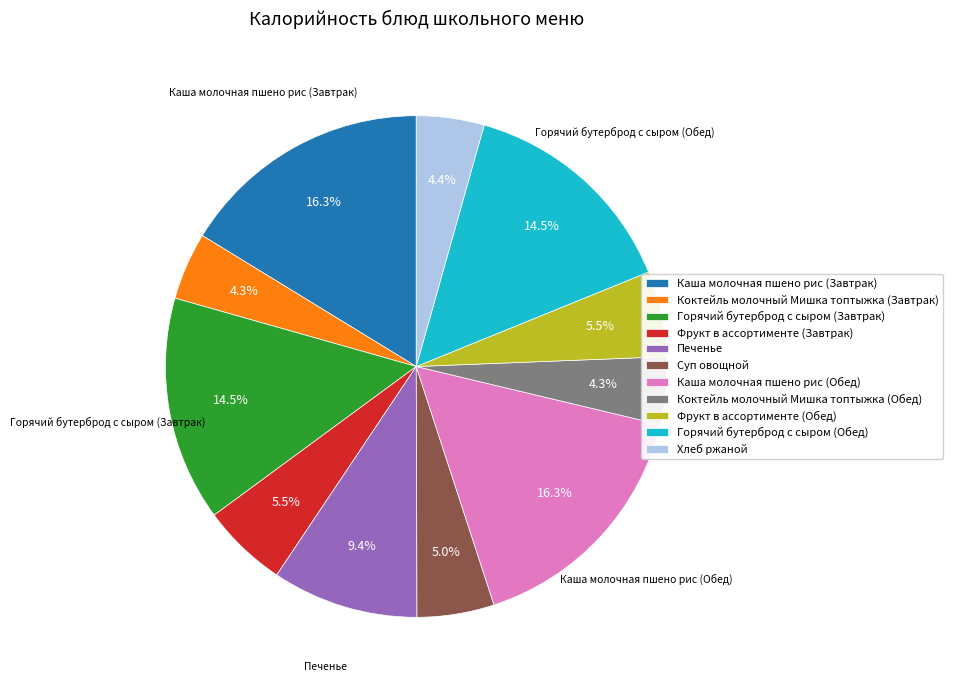

To the nearest percent, what is the difference between the Печенье and Коктейль молочный Мишка топтыжка (Обед) slice percentages?

5%